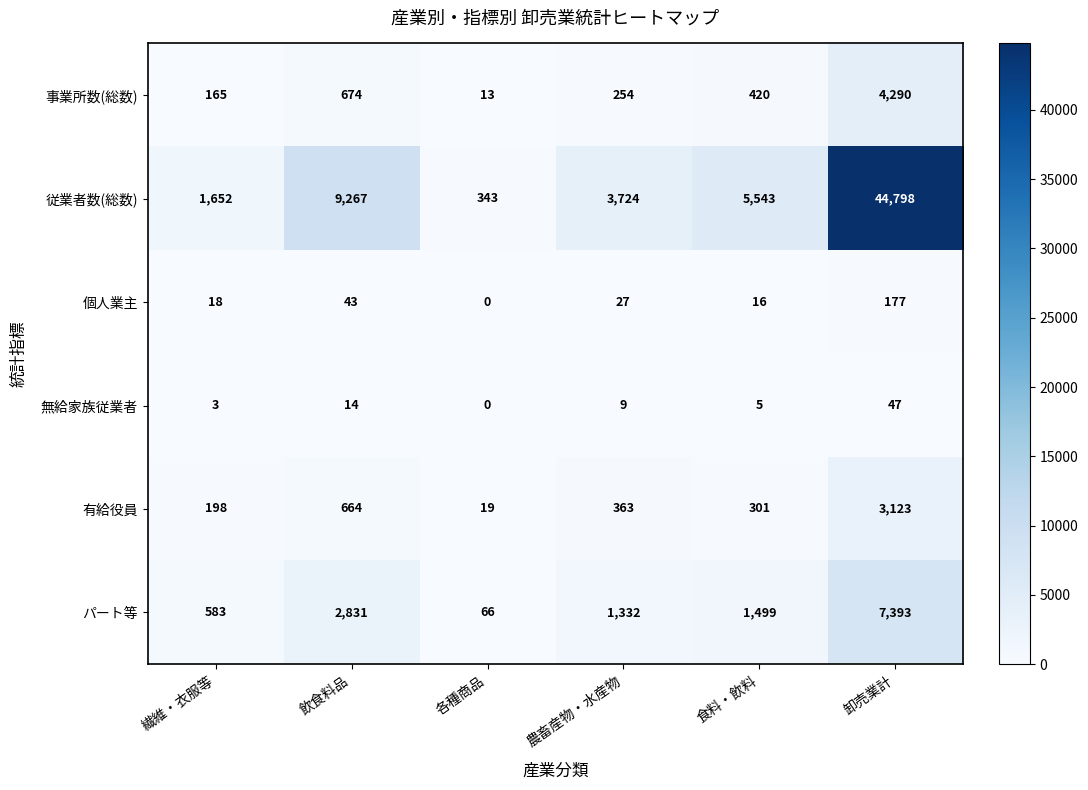

The value of 従業者数(総数) at 食料・飲料 is 8368. True or false?

False